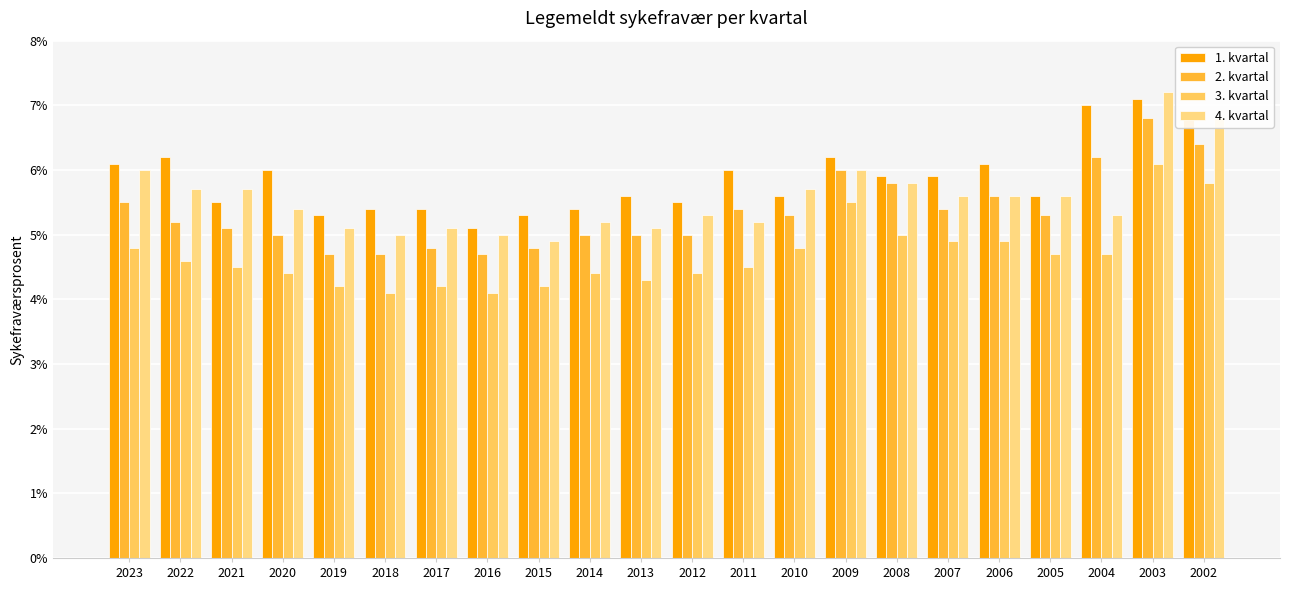

Which category has the highest value across all series?

2003